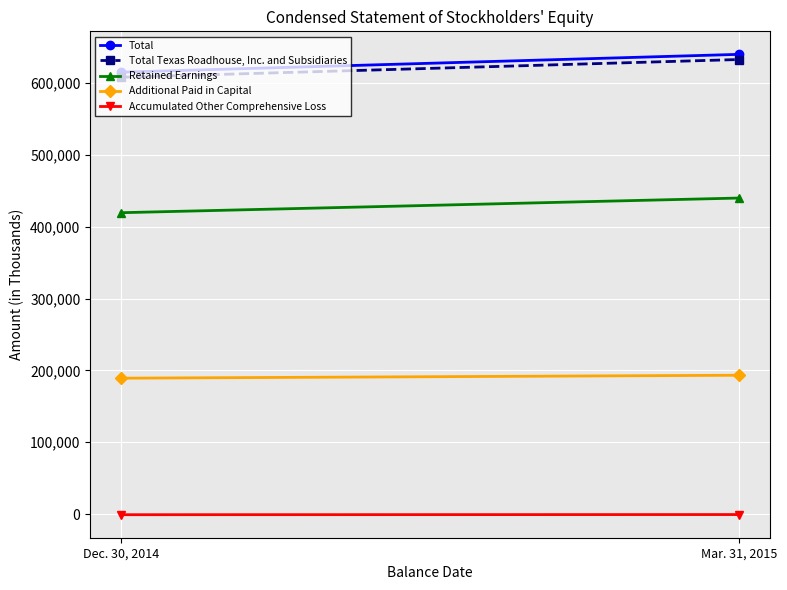

Read the Total value at Mar. 31, 2015, to the nearest 100.

639800